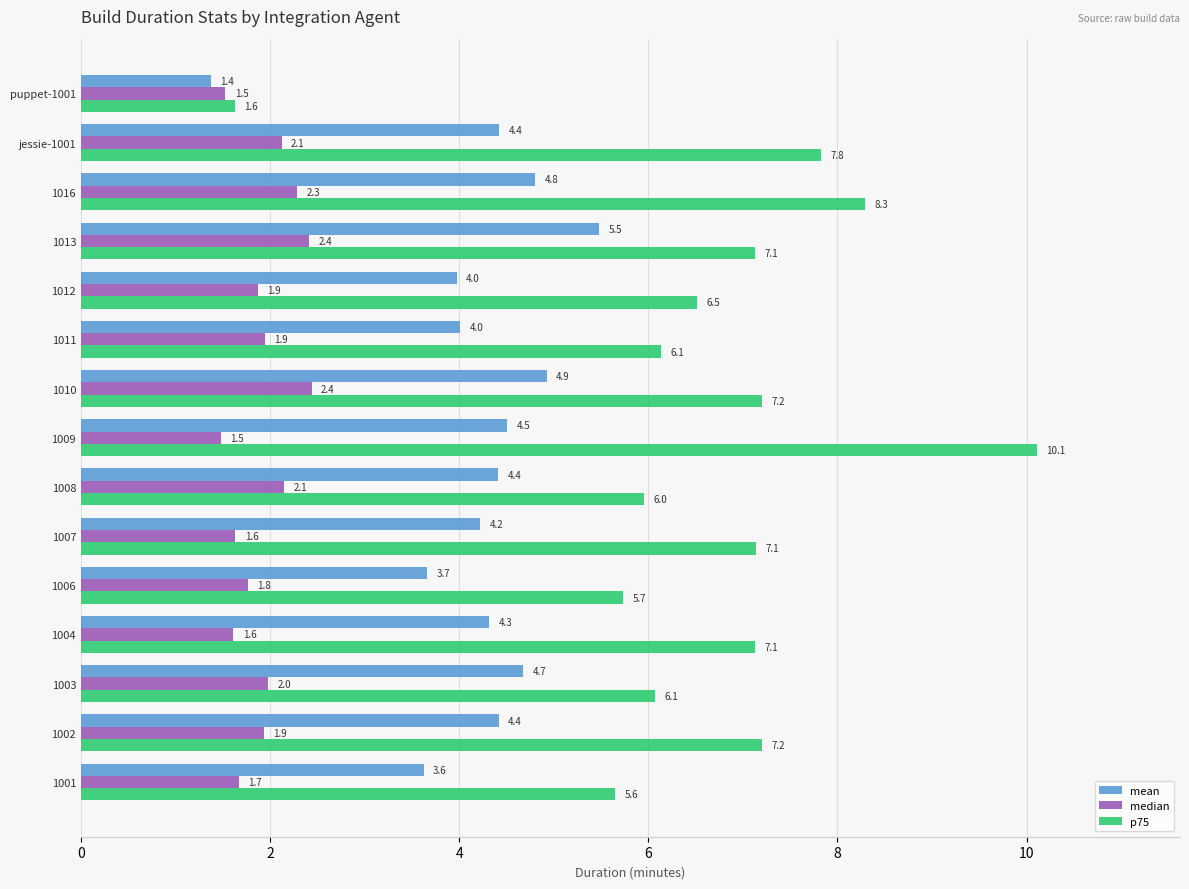

At how many categories does at least one series exceed 4?

14